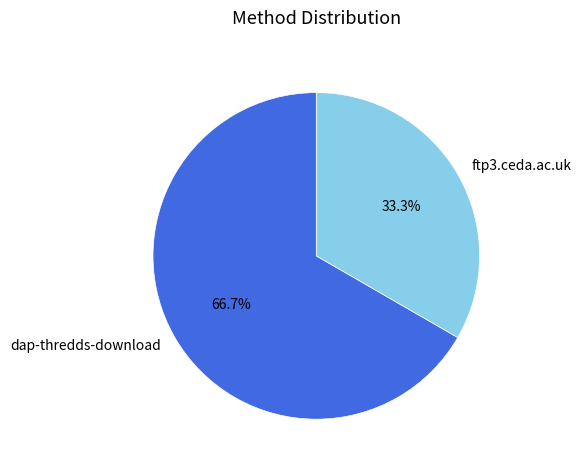

Is it true that ftp3.ceda.ac.uk is 33% of the pie?

True